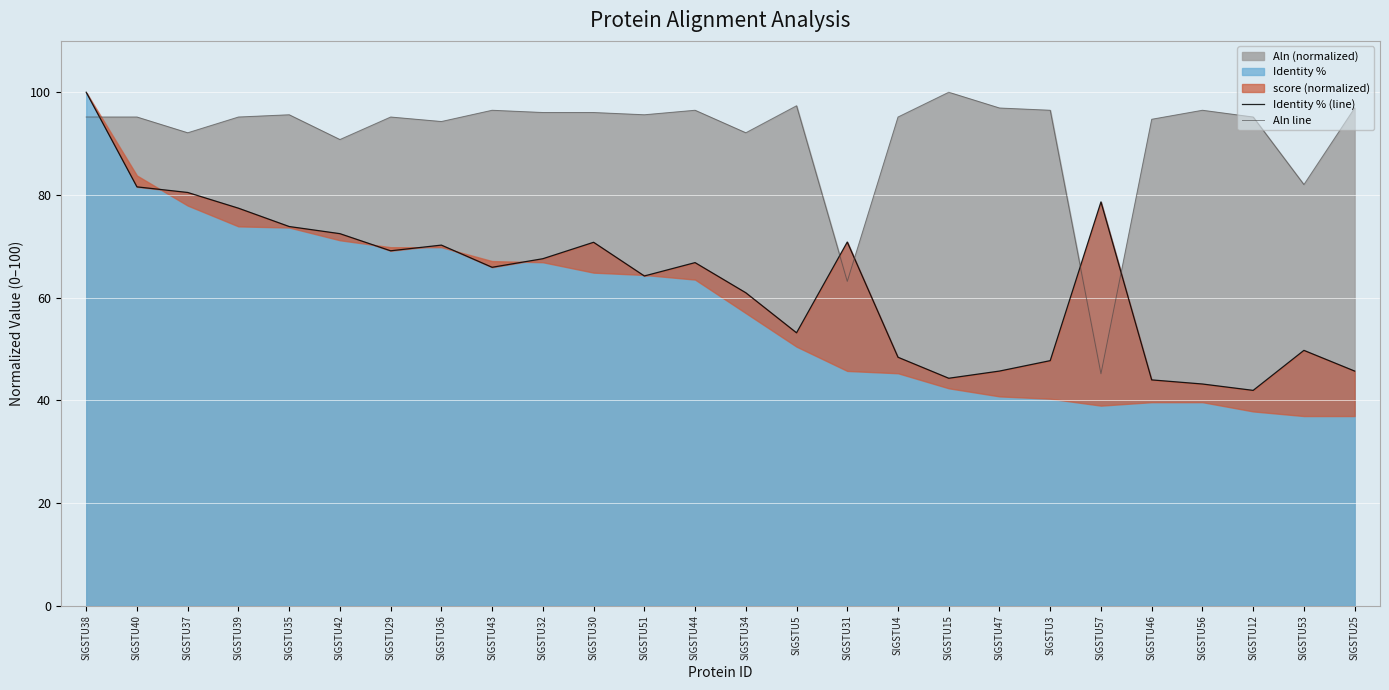

What is the label of the 16th point from the right?

SlGSTU30